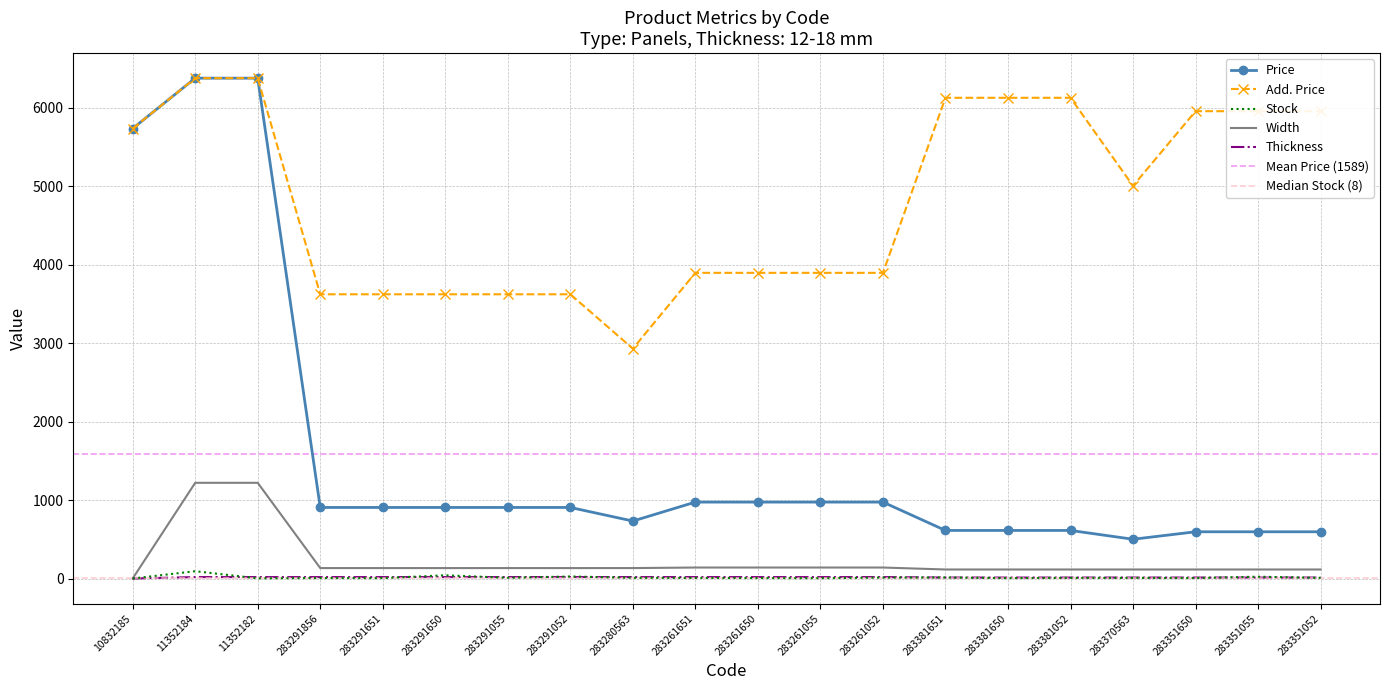

In Price, how many points are lower than both neighbors (excluding endpoints)?

2